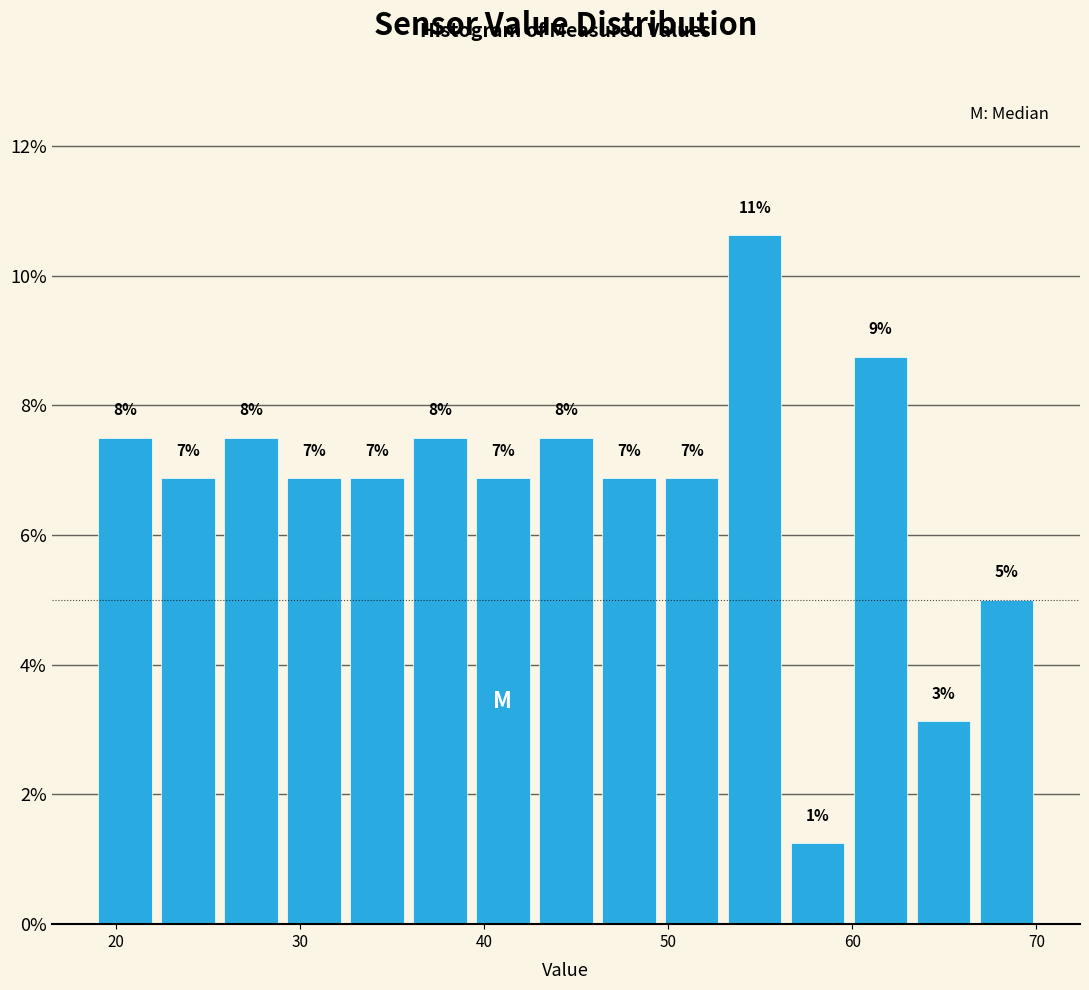

Around what value on the x-axis is the tallest bar? Give the approximate position of its centre, as read against the axis.

55